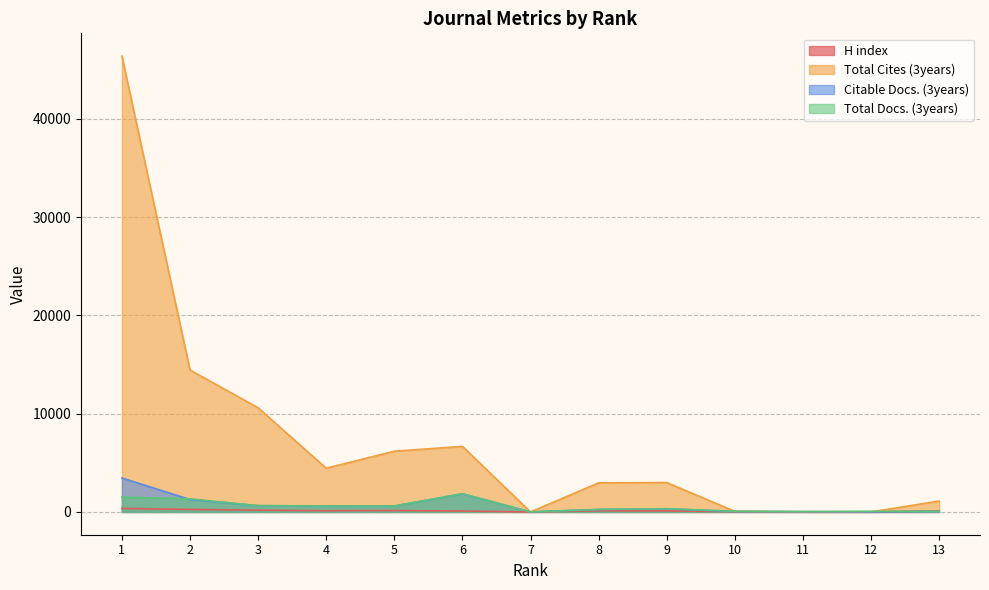

How many intersections are there between Total Docs. (3years) and Citable Docs. (3years)?

1